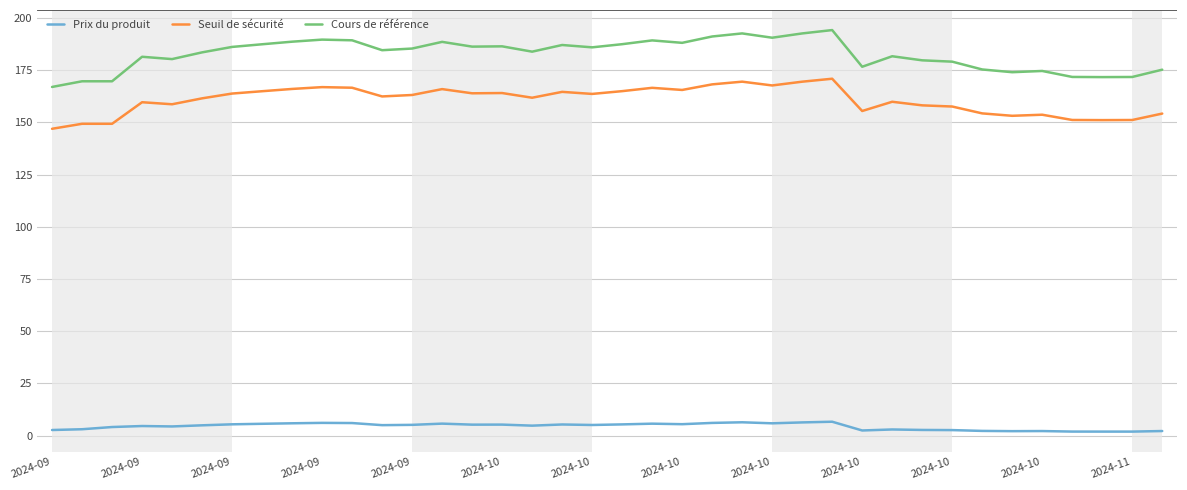

What are all the series names shown in the legend?

Prix du produit, Seuil de sécurité, Cours de référence